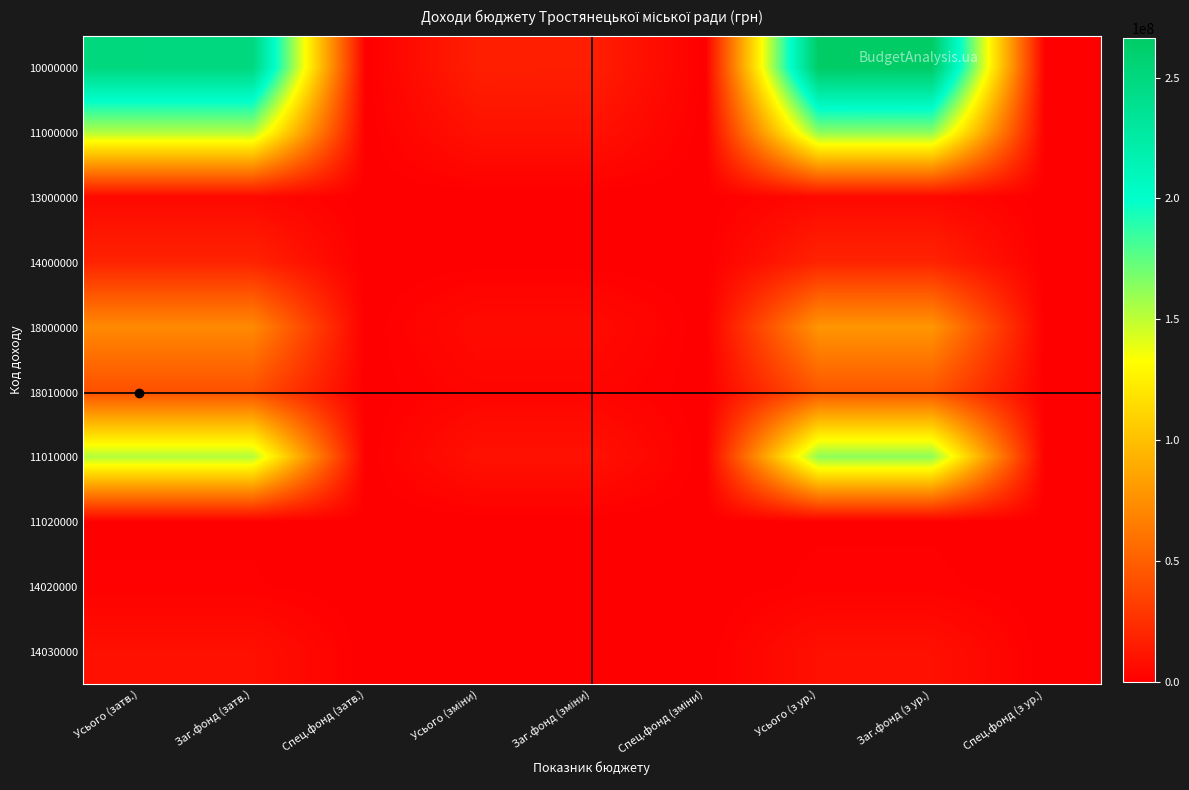

At which category does the chart reach its minimum across all series?

Спец.фонд (затв.)